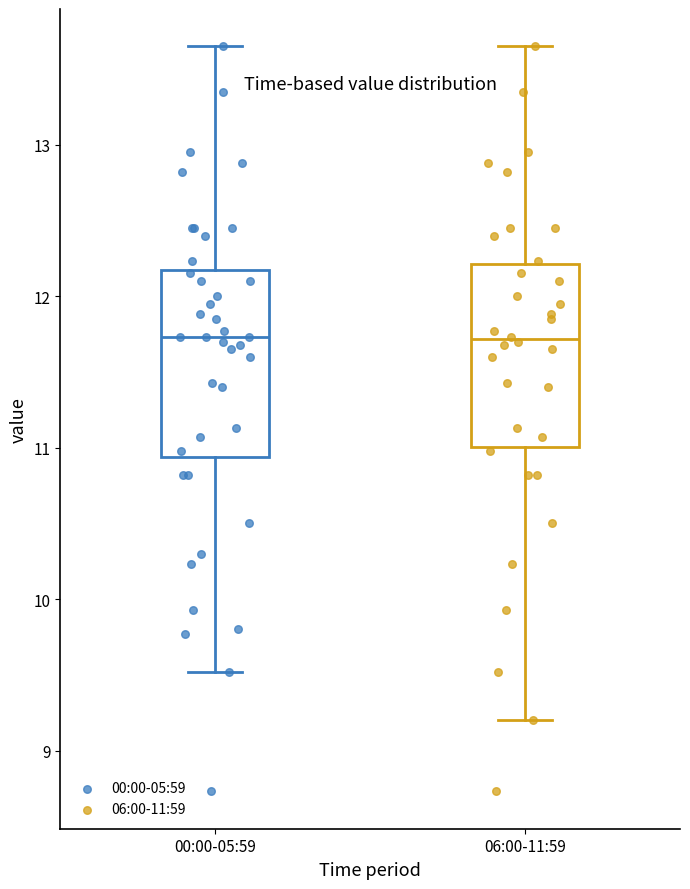

Where does the median line of the box for 00:00-05:59 sit on the y-axis? The values are not printed on the chart, so give them approximately, as read against the axis.

11.7